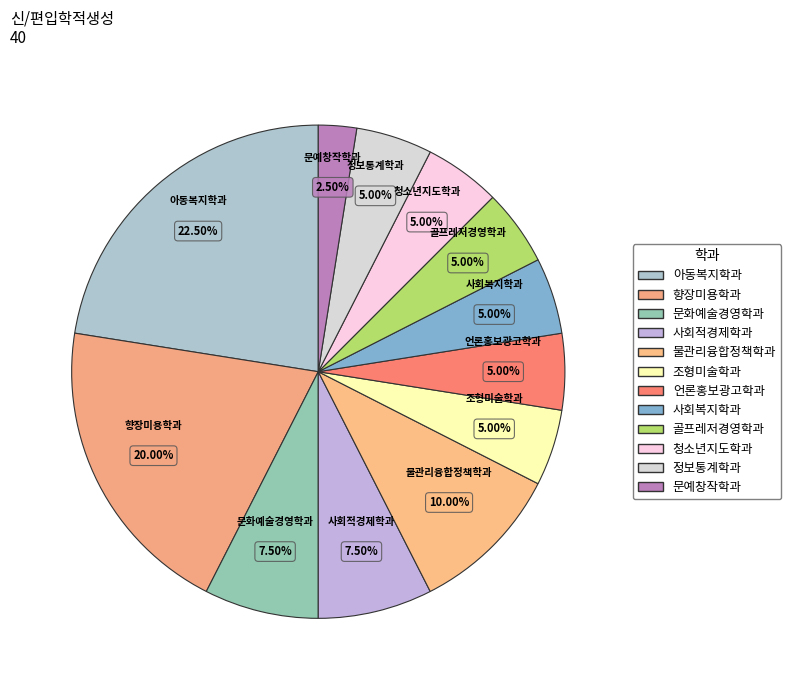

Count the number of slices in the pie.

12